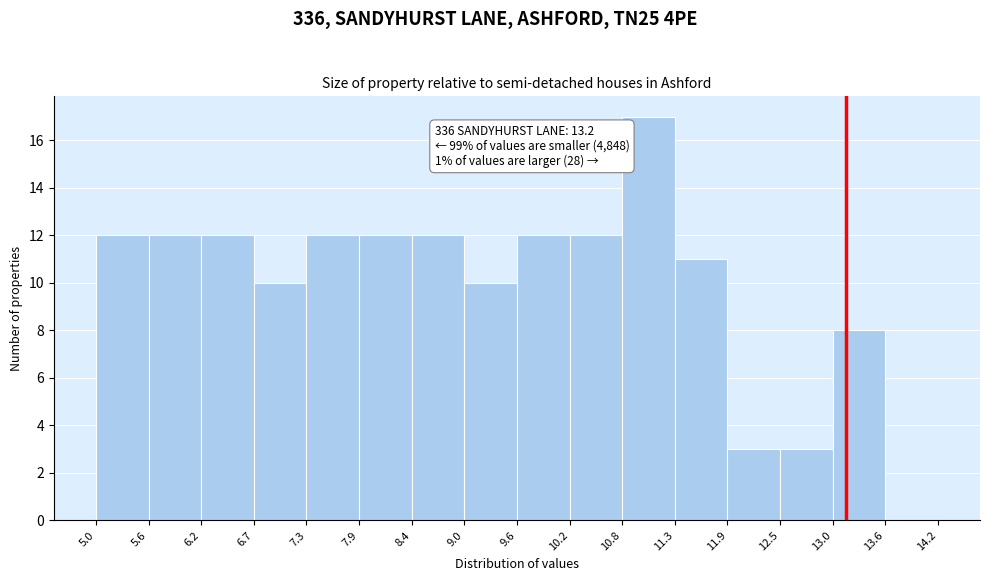

Which range on the x-axis has the tallest bar?

10.8 to 11.3